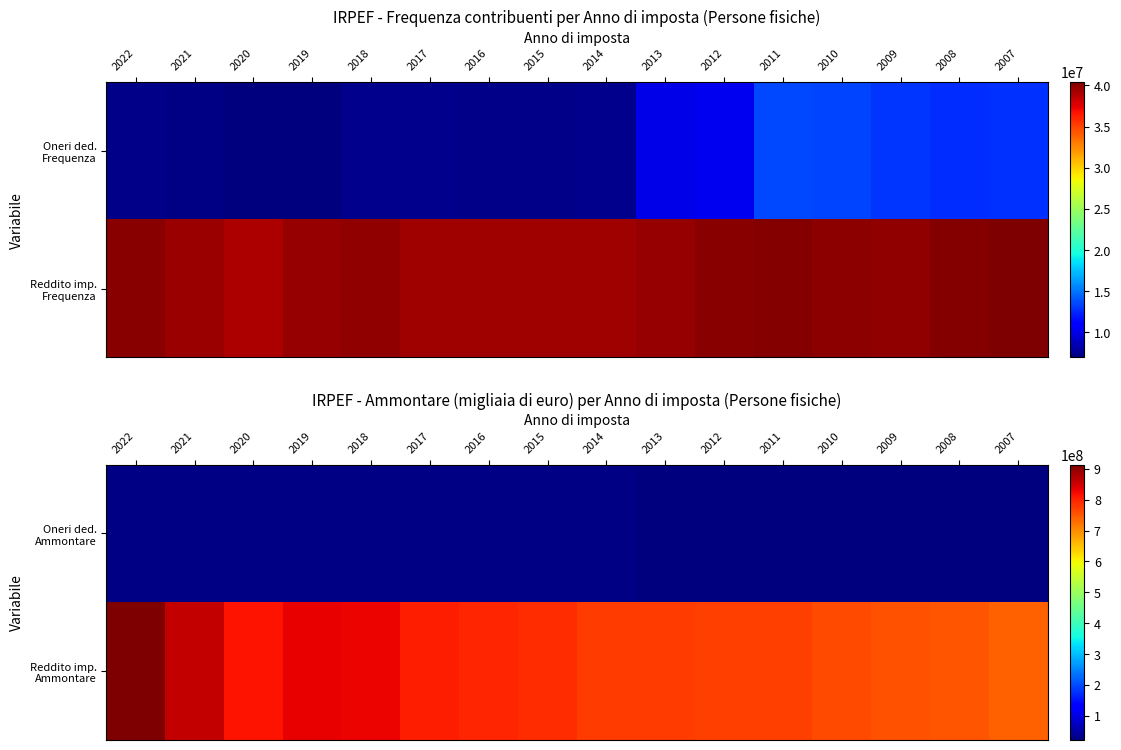

Count the number of data series in this chart.

2